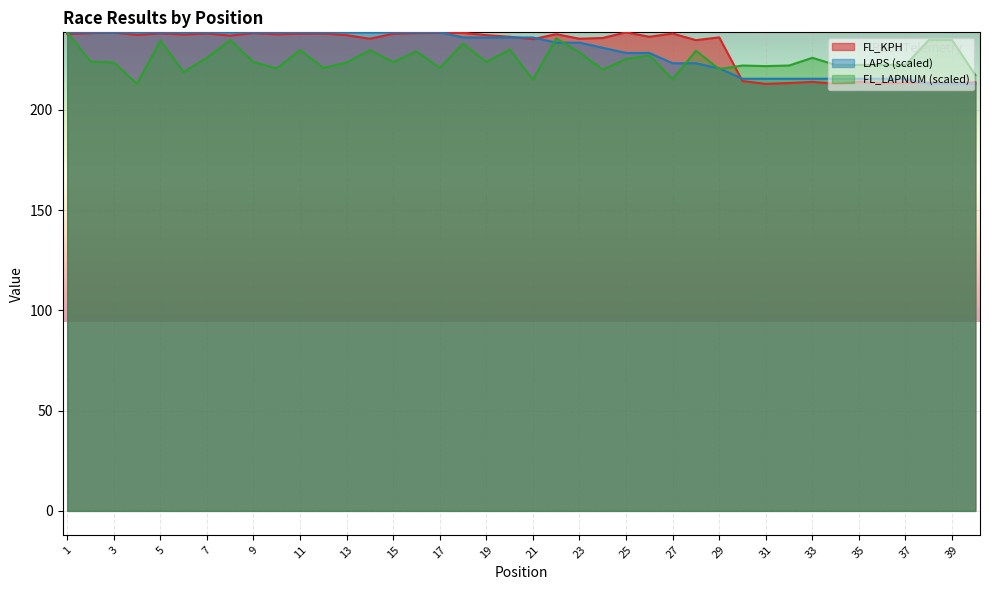

List the labels in order of FL_LAPNUM value, largest first.

1, 22, 8, 38, 39, 5, 18, 20, 11, 14, 28, 16, 23, 26, 7, 33, 25, 2, 9, 15, 19, 3, 13, 34, 35, 36, 37, 30, 32, 31, 12, 17, 10, 29, 24, 6, 40, 27, 21, 4